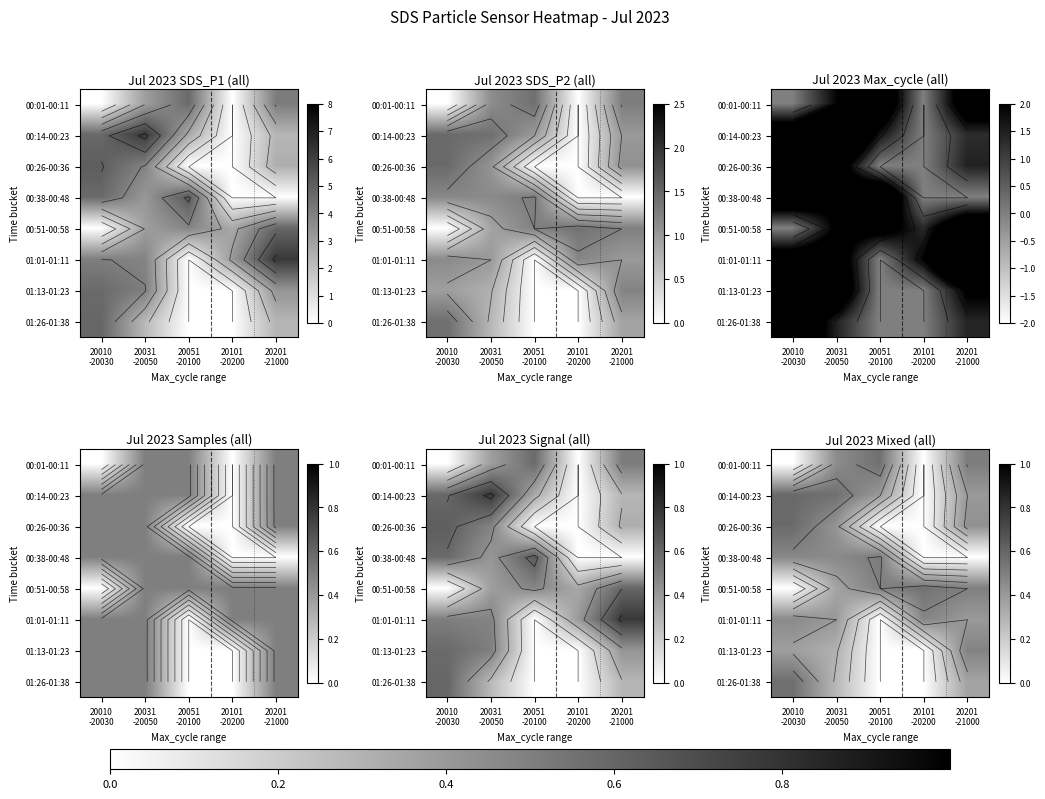

At which category is the sum across all series the highest?

20031
-20050